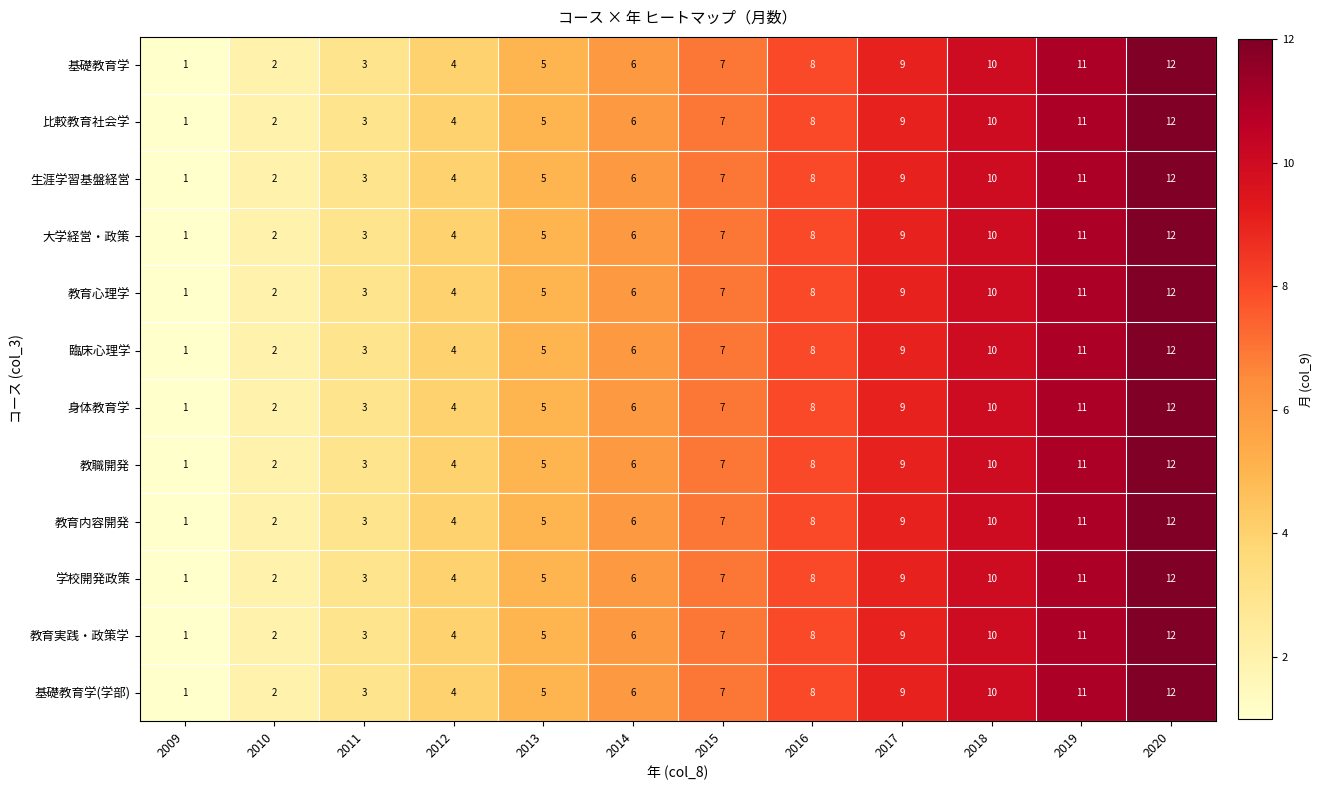

What is the sum of all 教育心理学 values?

78